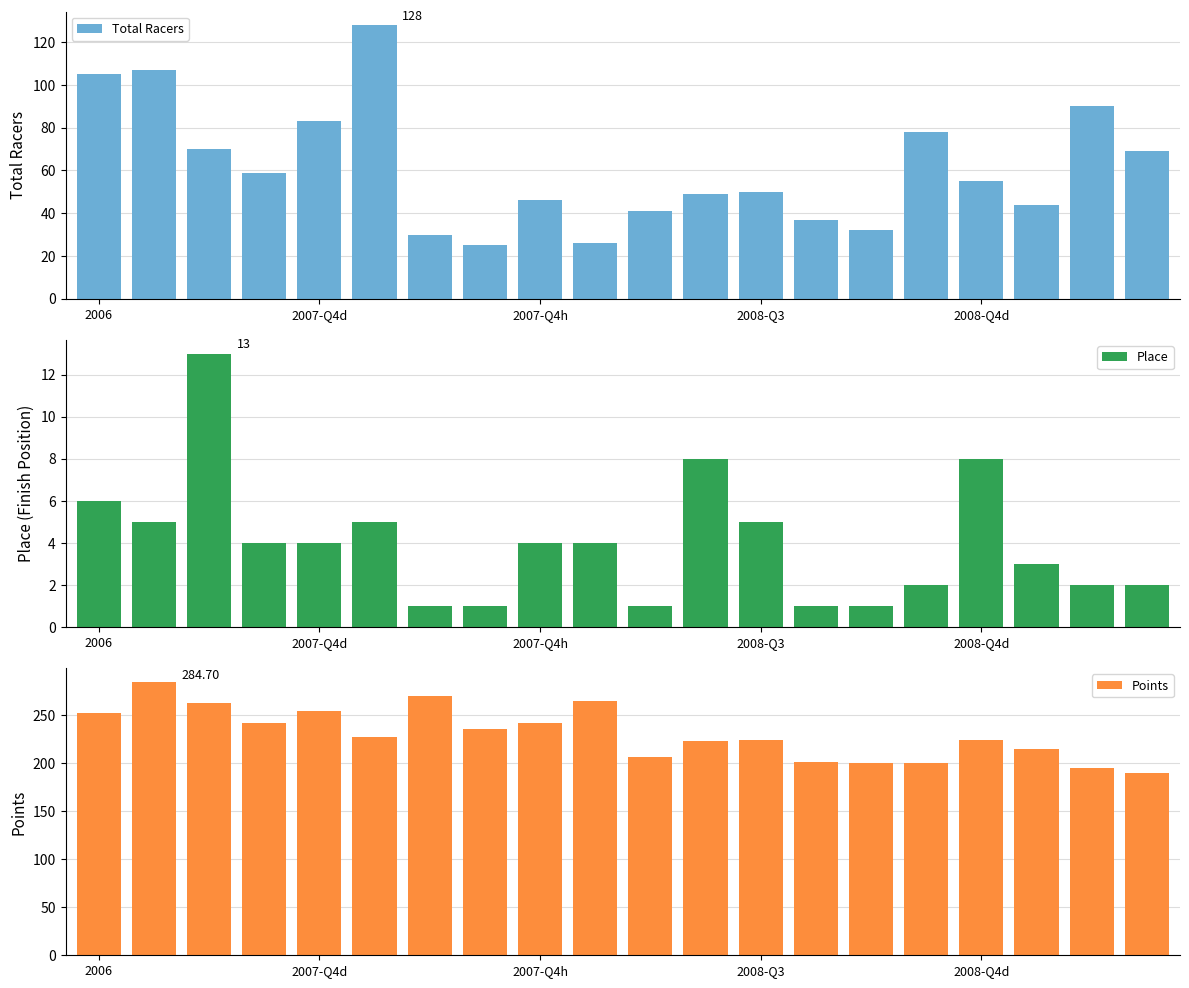

Is the value of Place at 19 greater than the value of Total Racers at 5?

No